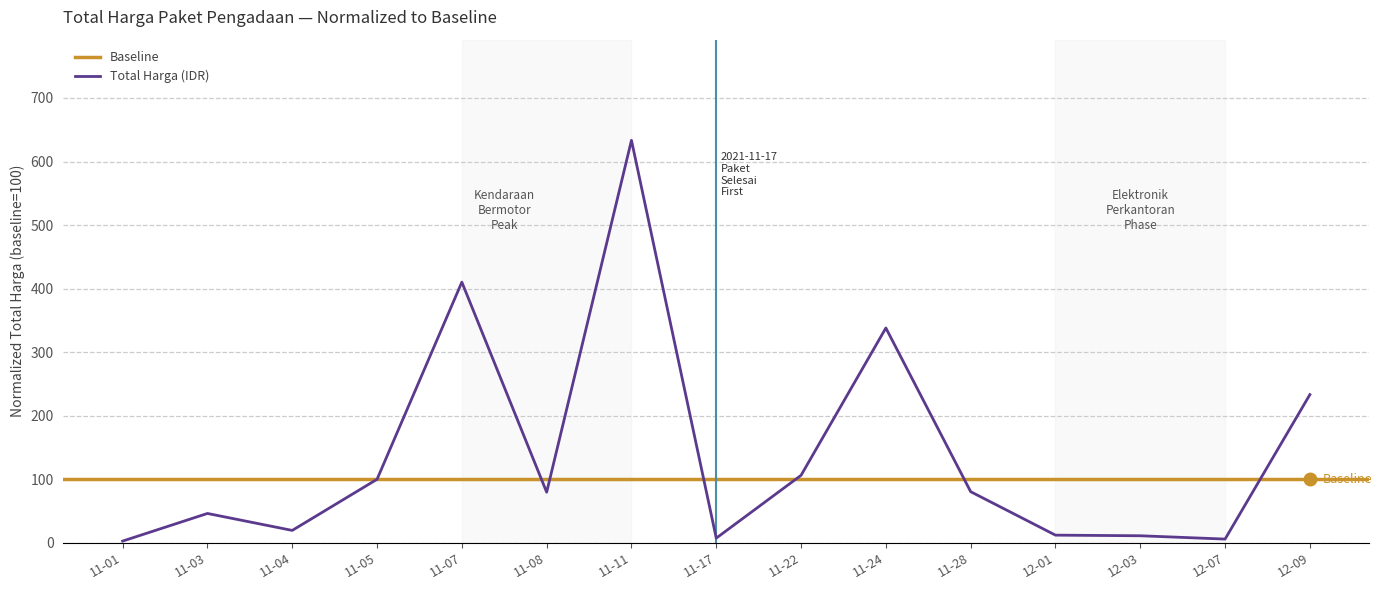

At which label does Total Harga (IDR) reach its peak?

11-11